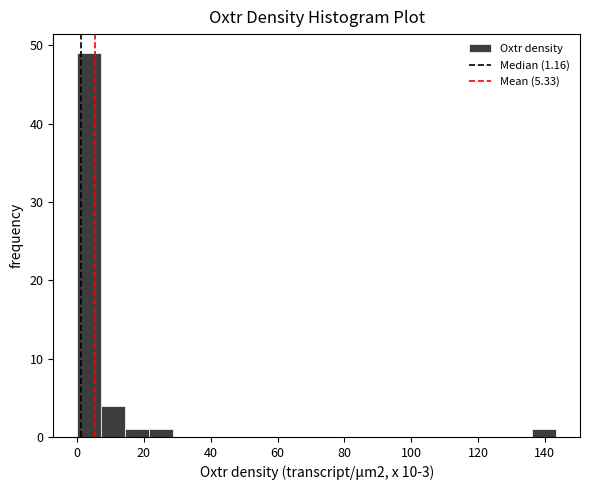

Read against the x-axis, roughly where is the centre of the tallest bar?

4